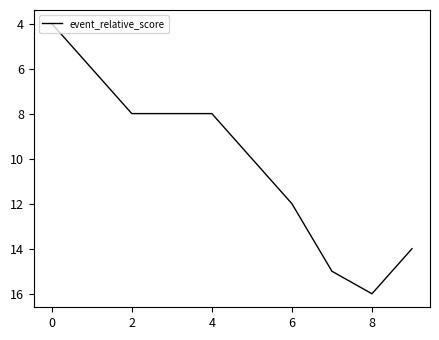

What is the smallest value displayed?

4